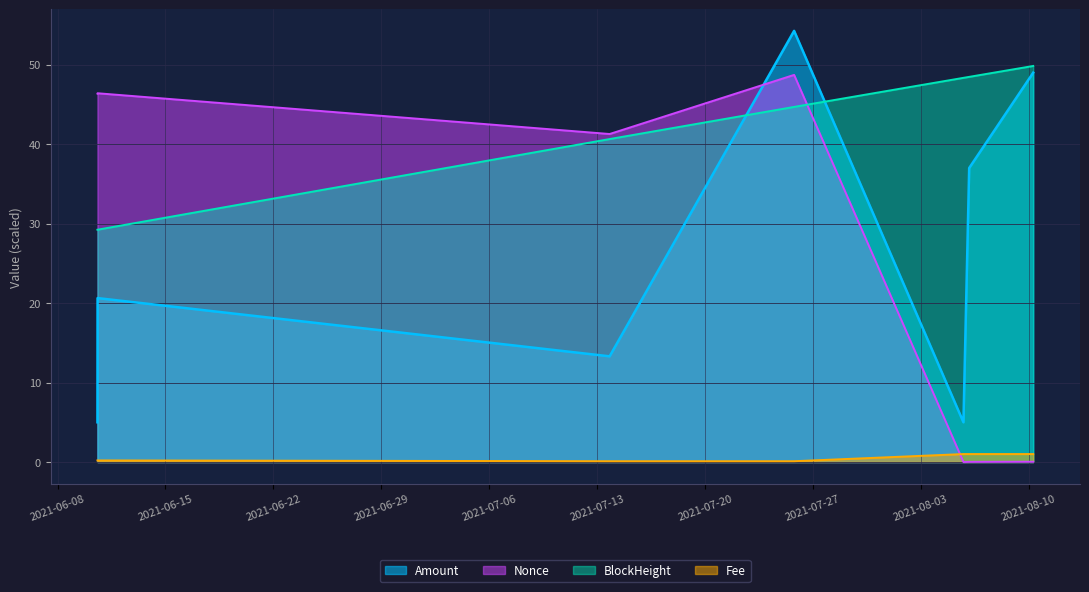

Where is Amount nearest to the value 29?

2021-08-06 03:30:00